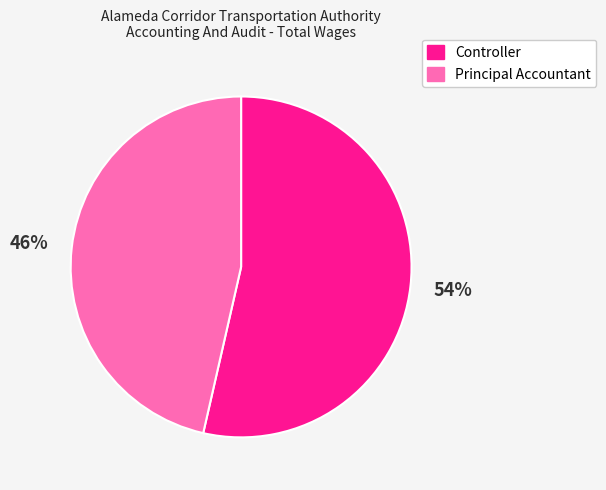

Count the number of slices in the pie.

2